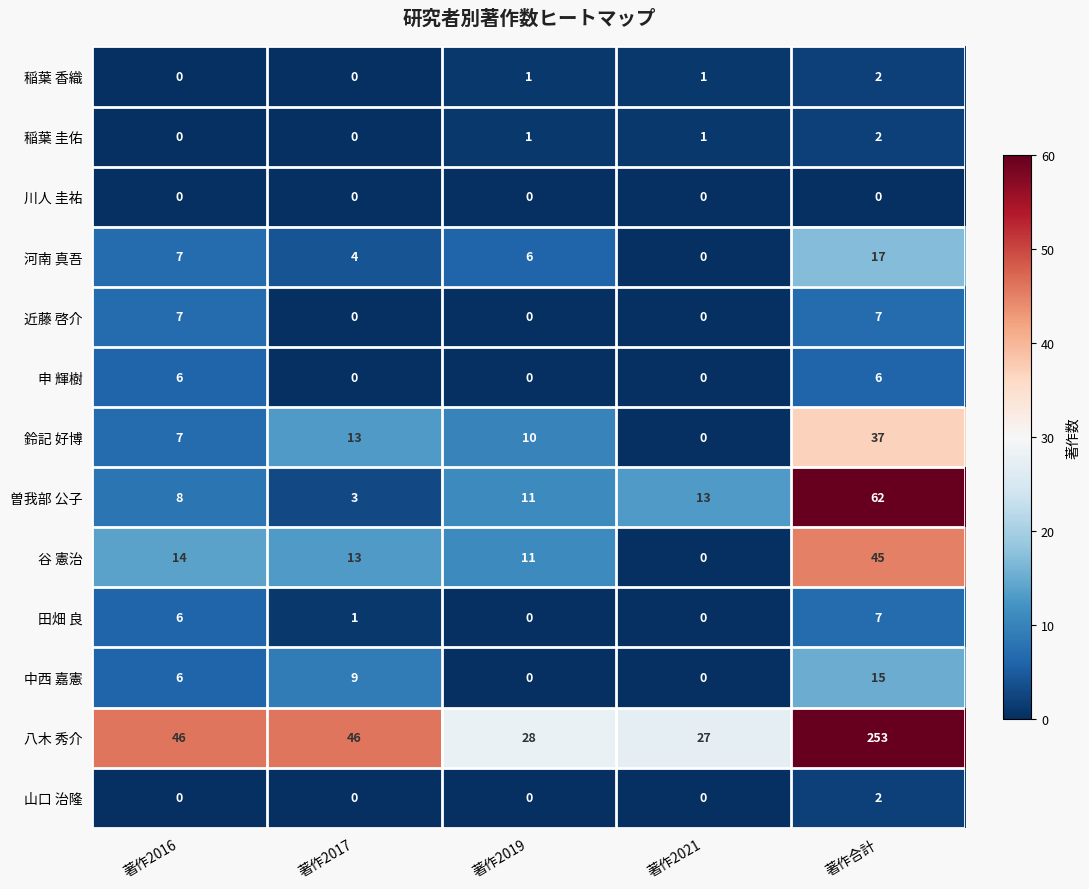

Rank the categories by 鈴記 好博 value from lowest to highest.

著作2021, 著作2016, 著作2019, 著作2017, 著作合計